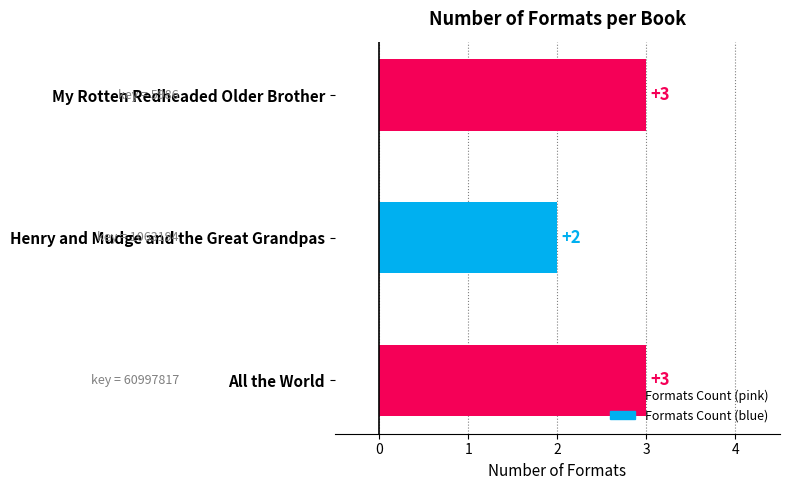

The chart shows a value of 2 at Henry and Mudge and the Great Grandpas. True or false?

True